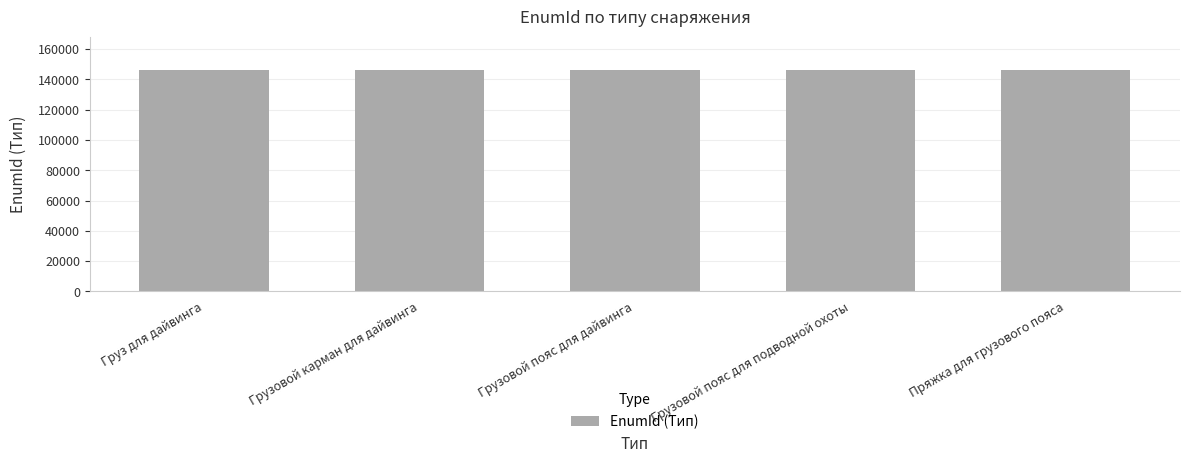

How many bars are there in total?

5